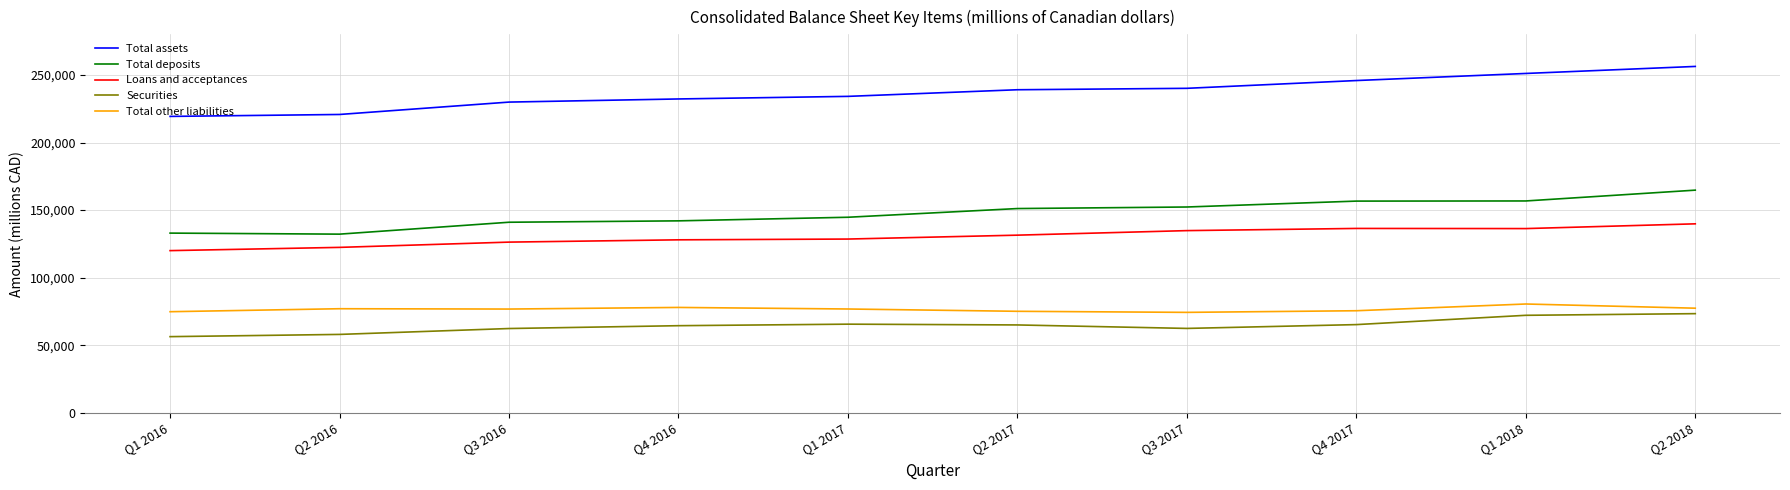

Rank the series at Q1 2016 from lowest to highest value.

Securities, Total other liabilities, Loans and acceptances, Total deposits, Total assets